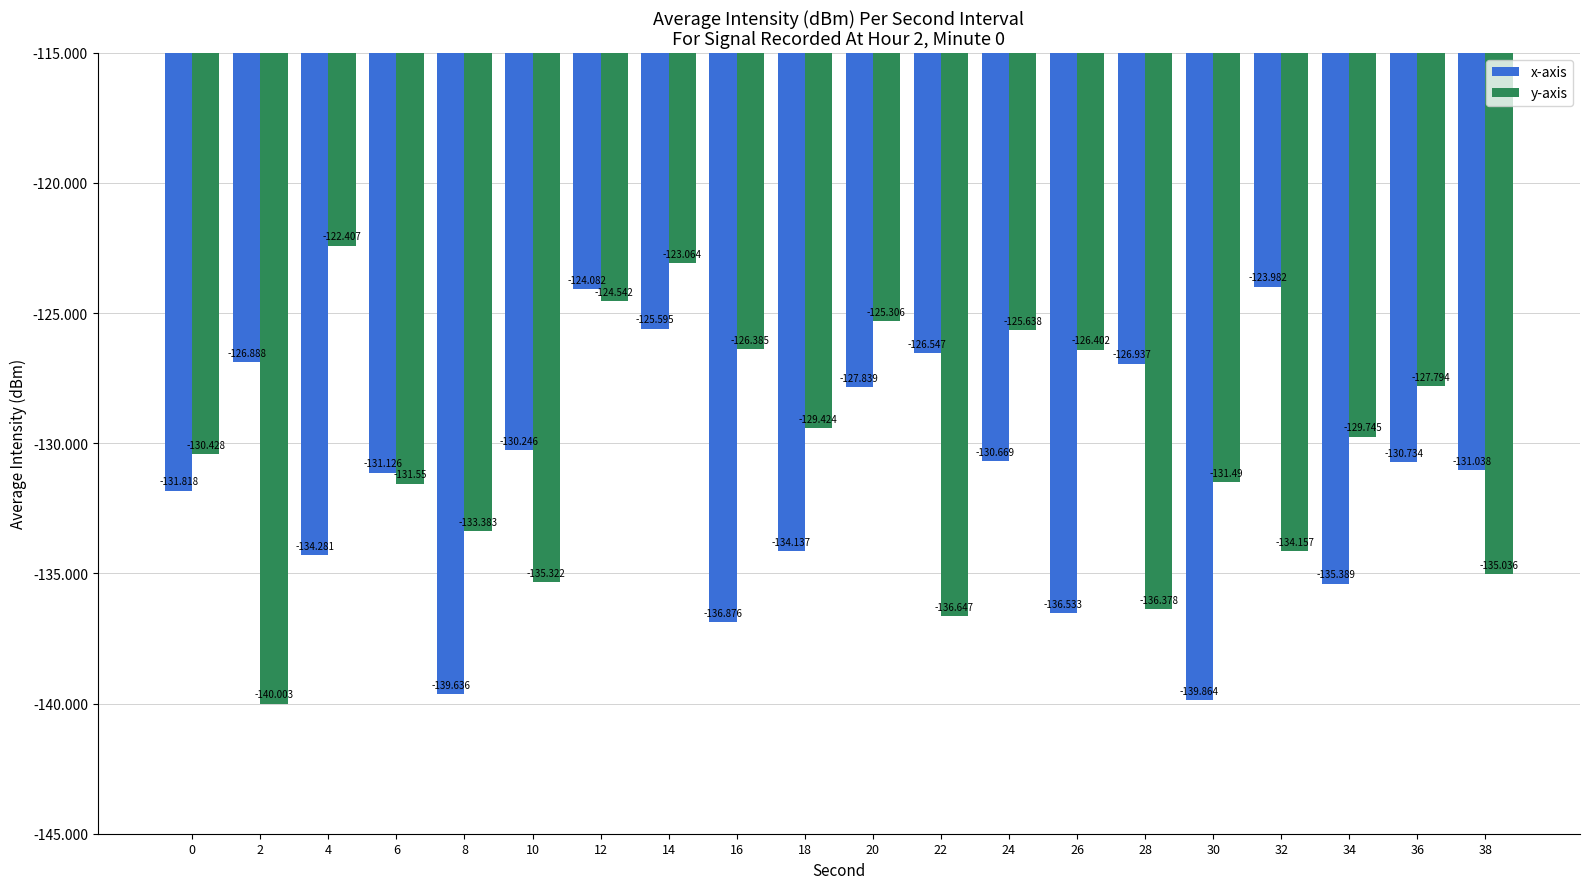

What is the value of the y-axis bar at the 3rd from the left?

-122.4